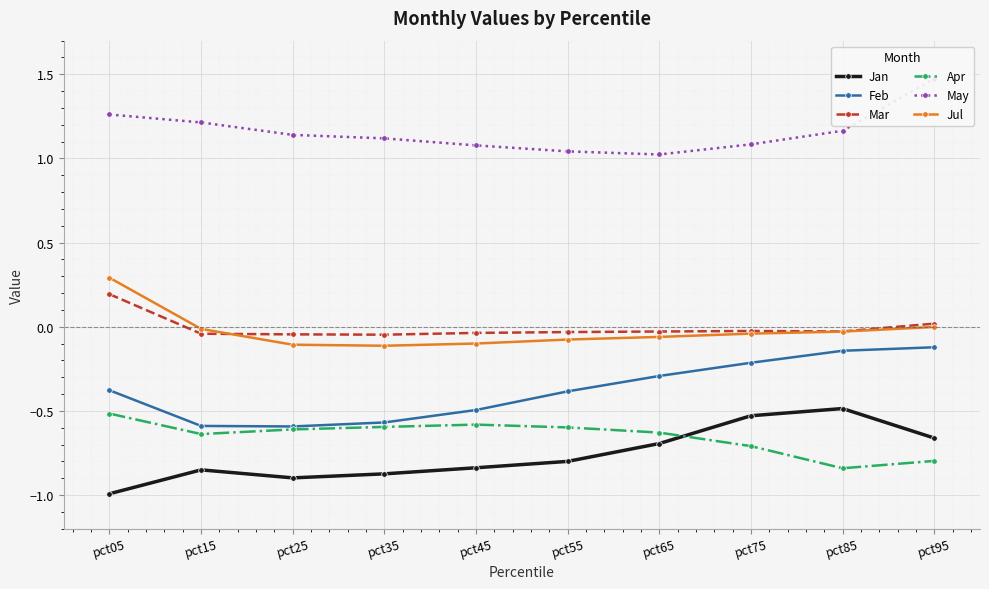

The value of Mar at pct35 is -0.0. True or false?

True